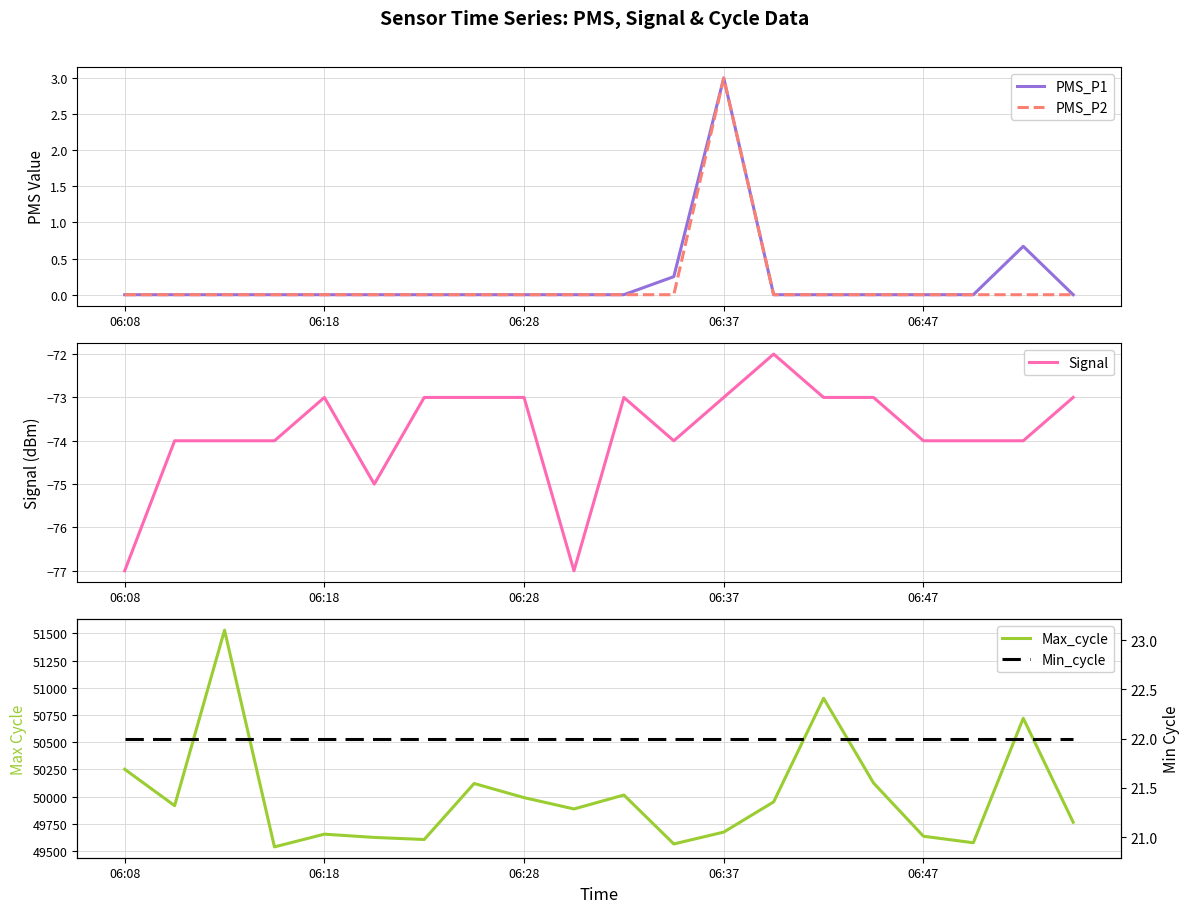

At 06:08, list the series in order from smallest to largest.

Signal, PMS_P1, PMS_P2, Min_cycle, Max_cycle